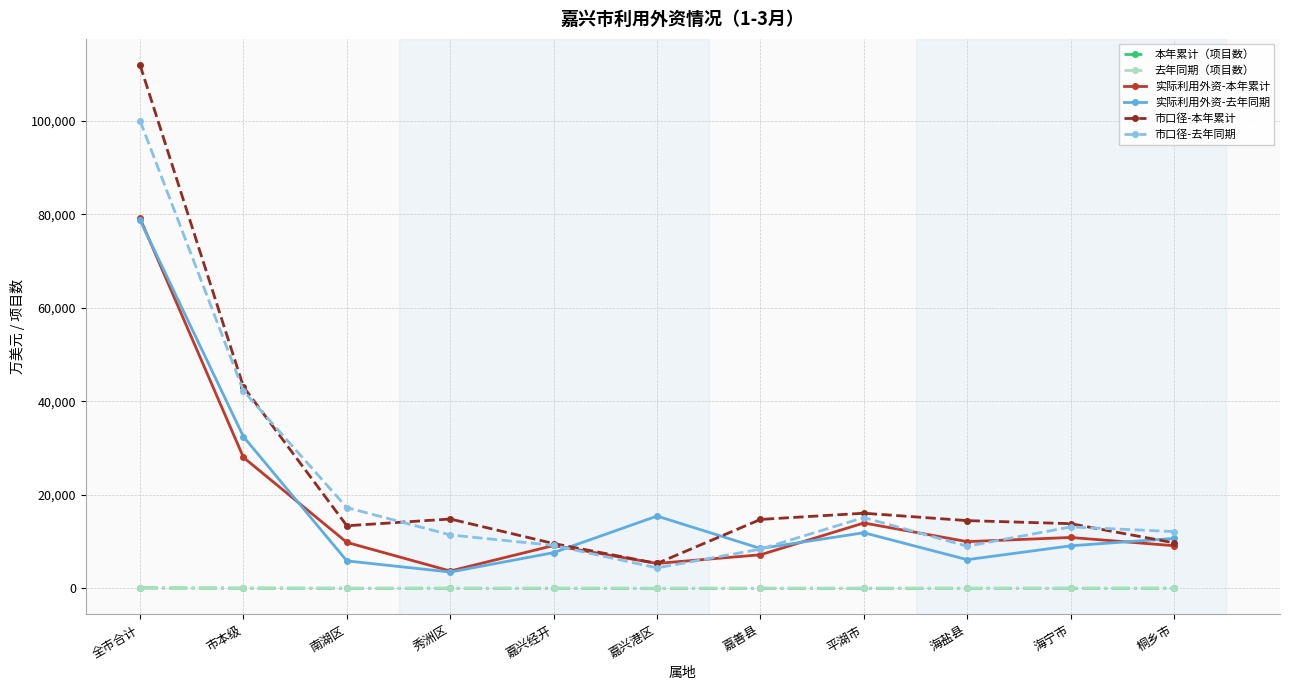

Which series has the widest spread of values?

市口径-本年累计